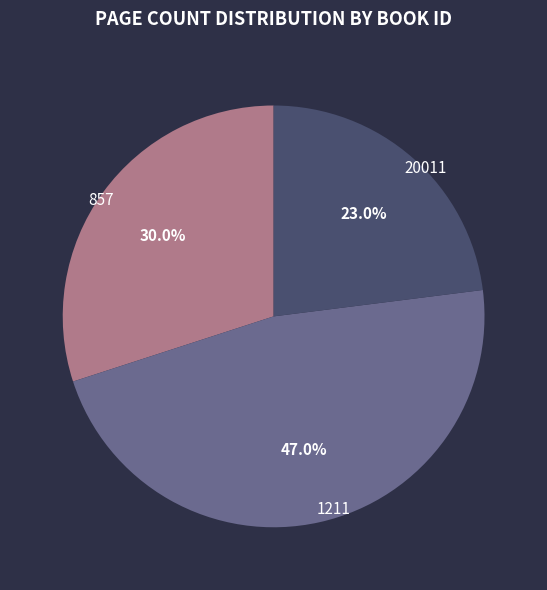

Does any single category account for the majority?

No